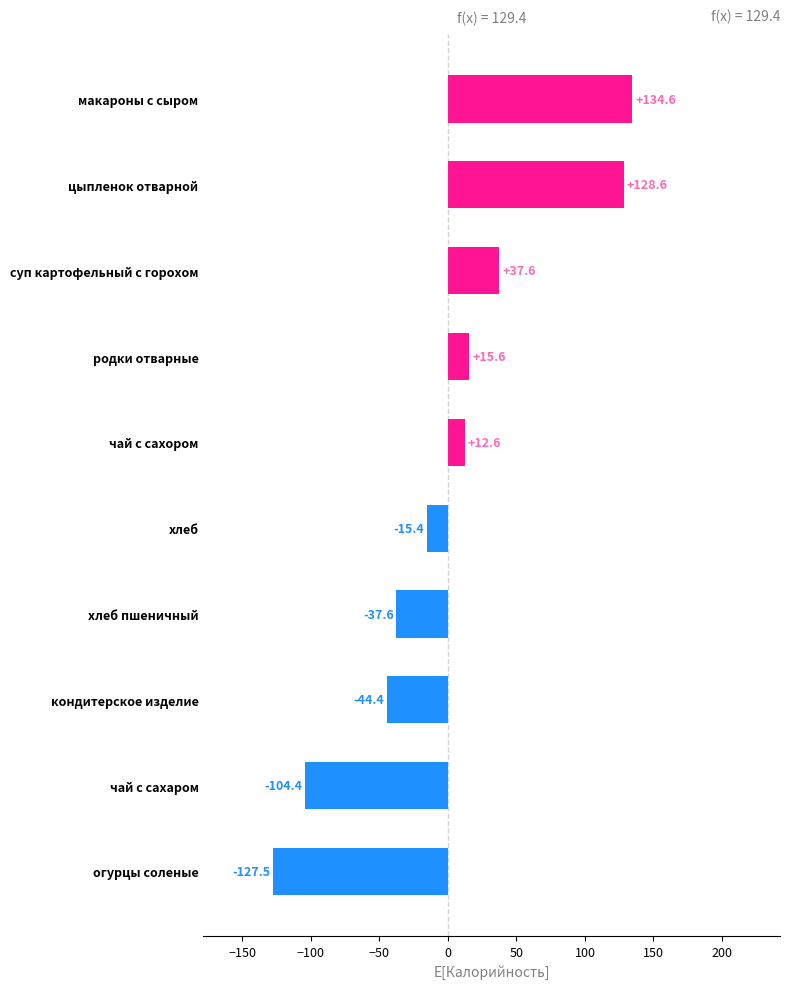

Rank the categories by value from highest to lowest.

макароны с сыром, цыпленок отварной, суп картофельный с горохом, родки отварные, чай с сахором, хлеб, хлеб пшеничный, кондитерское изделие, чай с сахаром, огурцы соленые